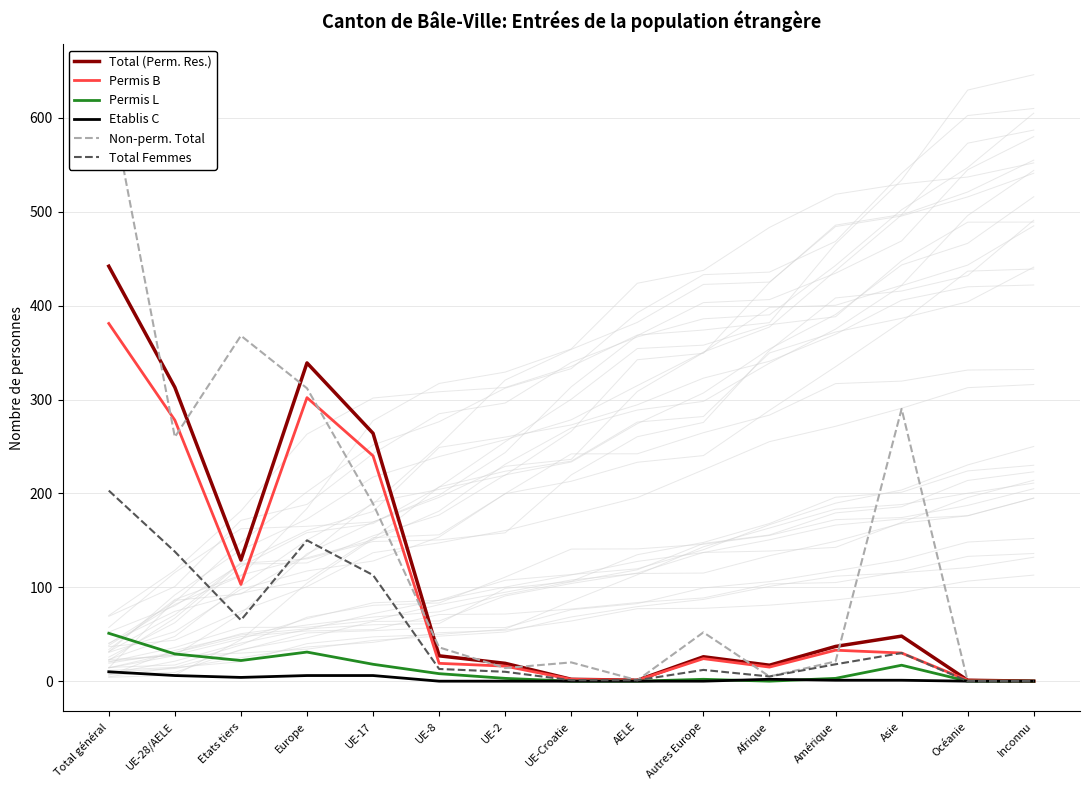

Which series has the widest spread of values?

Non-perm. Total